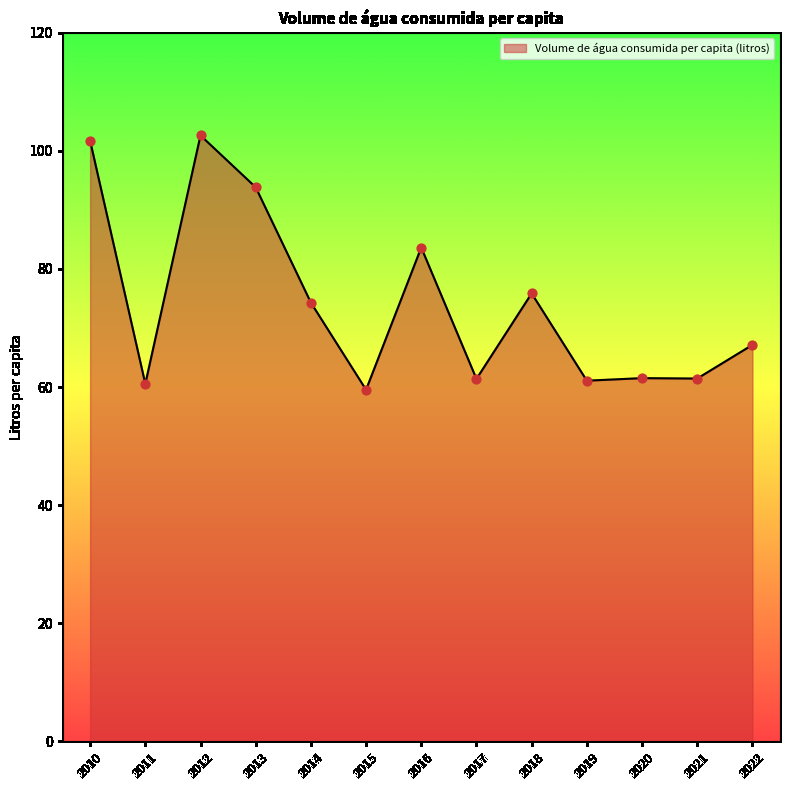

What is the change in value from 2010 to 2012?

+0.9